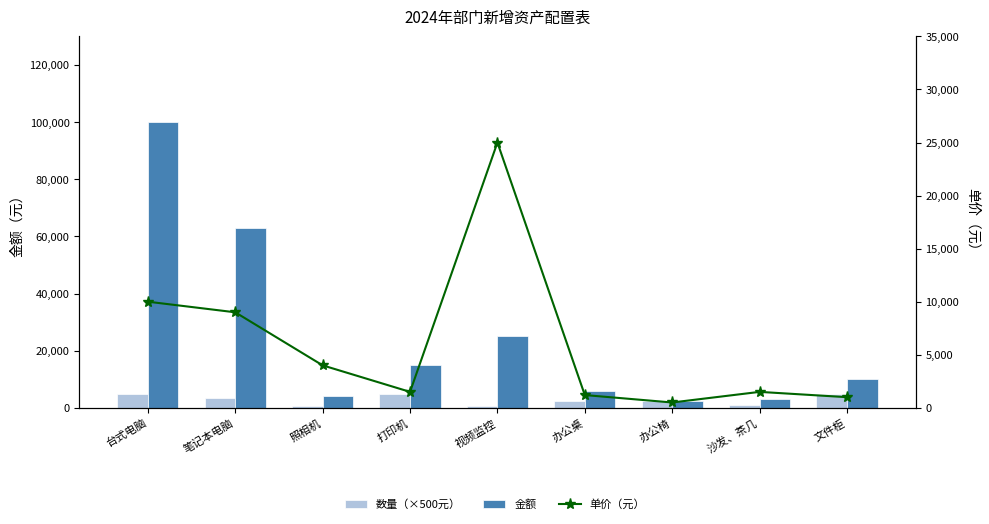

Reading left to right, list all the values displayed in this chart.

数量（×500元）: 台式电脑=5000	笔记本电脑=3500	照相机=500	打印机=5000	视频监控=500	办公桌=2500	办公椅=2500	沙发、茶几=1000	文件柜=5000
金额: 台式电脑=100000	笔记本电脑=63000	照相机=4000	打印机=15000	视频监控=25000	办公桌=6000	办公椅=2500	沙发、茶几=3000	文件柜=10000
单价（元）: 台式电脑=10000	笔记本电脑=9000	照相机=4000	打印机=1500	视频监控=25000	办公桌=1200	办公椅=500	沙发、茶几=1500	文件柜=1000